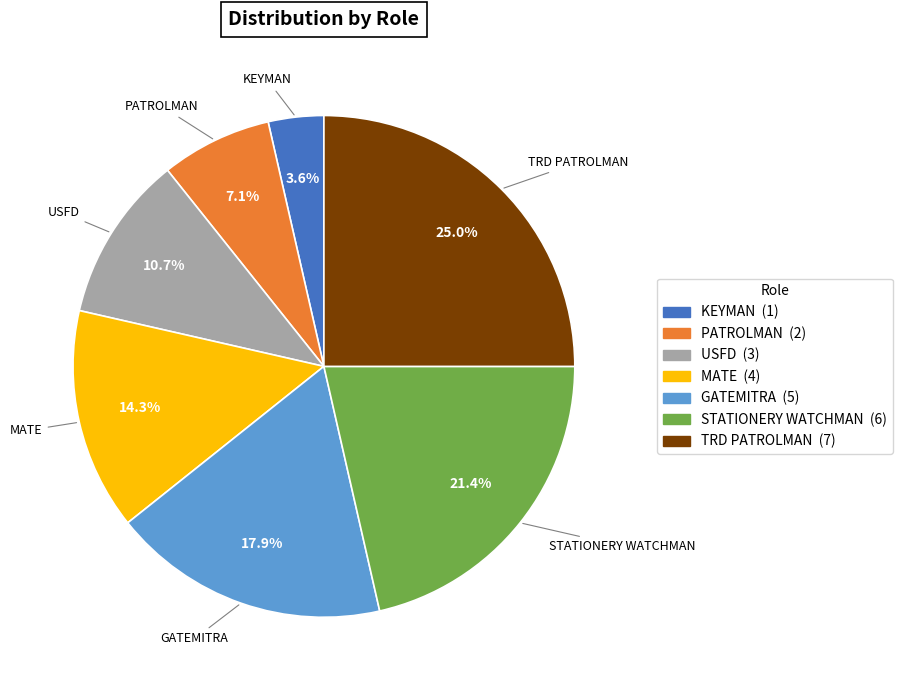

To the nearest percent, what is the average slice percentage?

14%